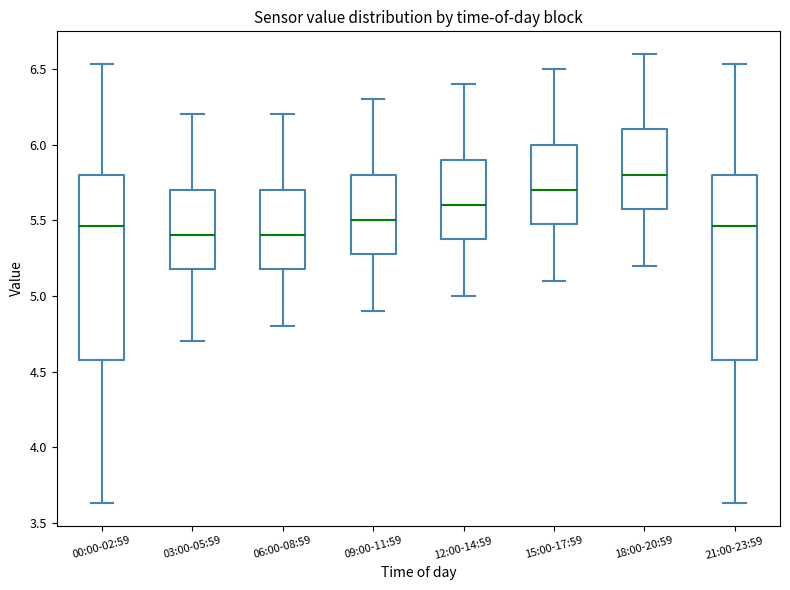

Reading left to right, transcribe this box plot: for each box, give where its median line is, the range the box spans, and where its two whiskers end, as read against the y-axis. The values are not printed on the chart, so give them approximately, as read against the axis.

00:00-02:59: median 5.45, box 4.60 to 5.80, whiskers 3.65 to 6.55
03:00-05:59: median 5.40, box 5.20 to 5.70, whiskers 4.70 to 6.20
06:00-08:59: median 5.40, box 5.20 to 5.70, whiskers 4.80 to 6.20
09:00-11:59: median 5.50, box 5.30 to 5.80, whiskers 4.90 to 6.30
12:00-14:59: median 5.60, box 5.40 to 5.90, whiskers 5.00 to 6.40
15:00-17:59: median 5.70, box 5.50 to 6.00, whiskers 5.10 to 6.50
18:00-20:59: median 5.80, box 5.60 to 6.10, whiskers 5.20 to 6.60
21:00-23:59: median 5.45, box 4.60 to 5.80, whiskers 3.65 to 6.55